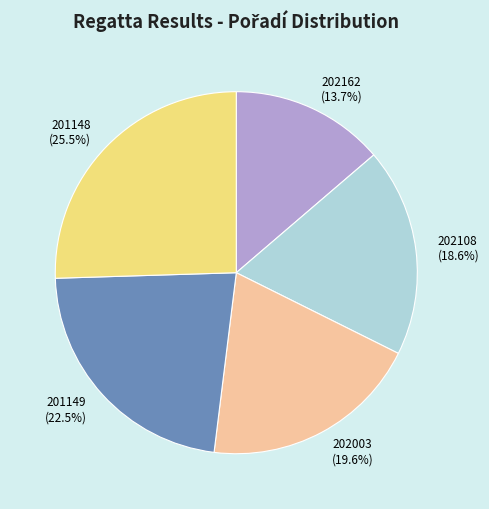

To the nearest percent, what is the difference between the 201149 and 202003 slice percentages?

3%